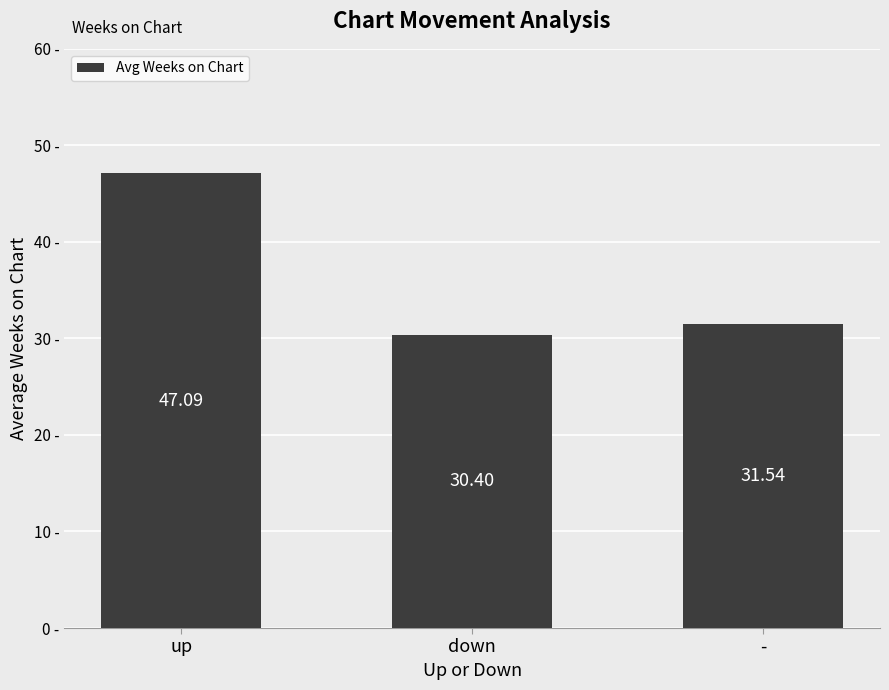

What is the label of the 1st bar from the right?

-